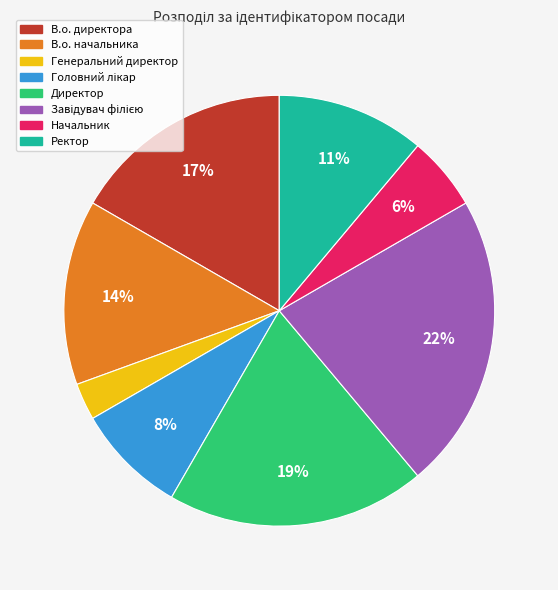

Is the sum of Директор and Начальник greater than half?

No